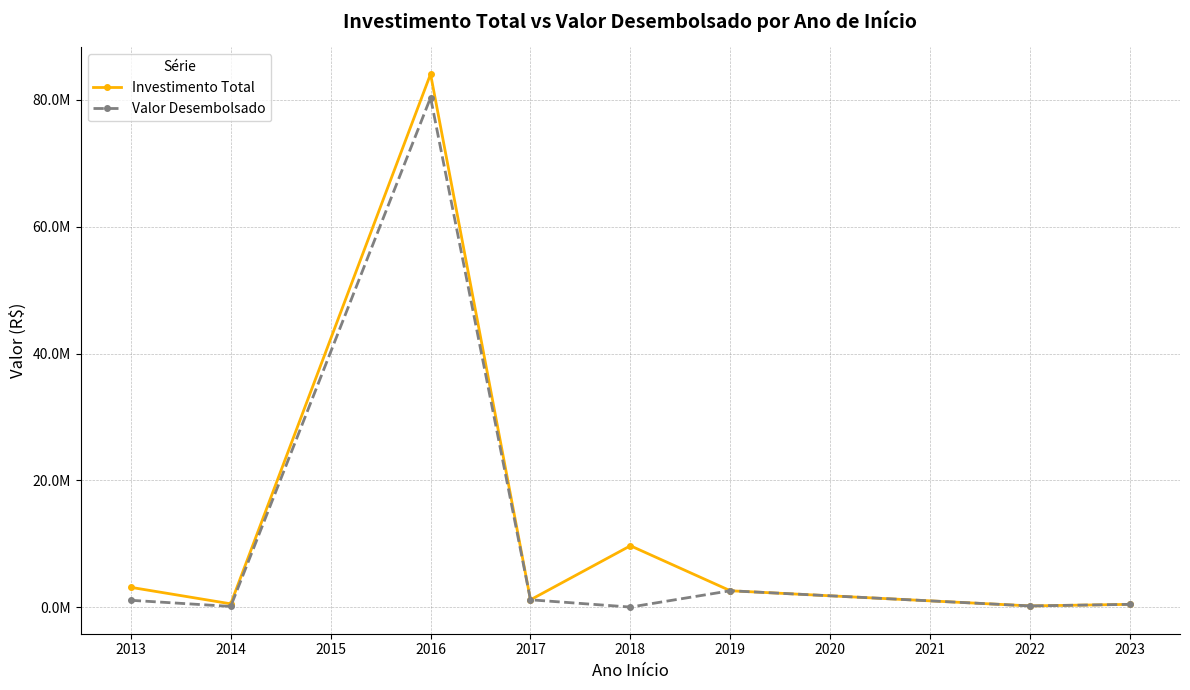

What are all the series names shown in the legend?

Investimento Total, Valor Desembolsado